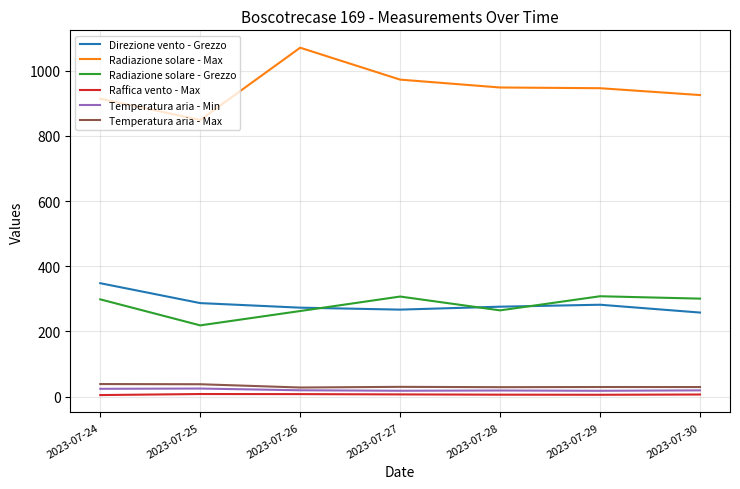

Is it true that Radiazione solare - Max equals 1284.2 at 2023-07-29?

False